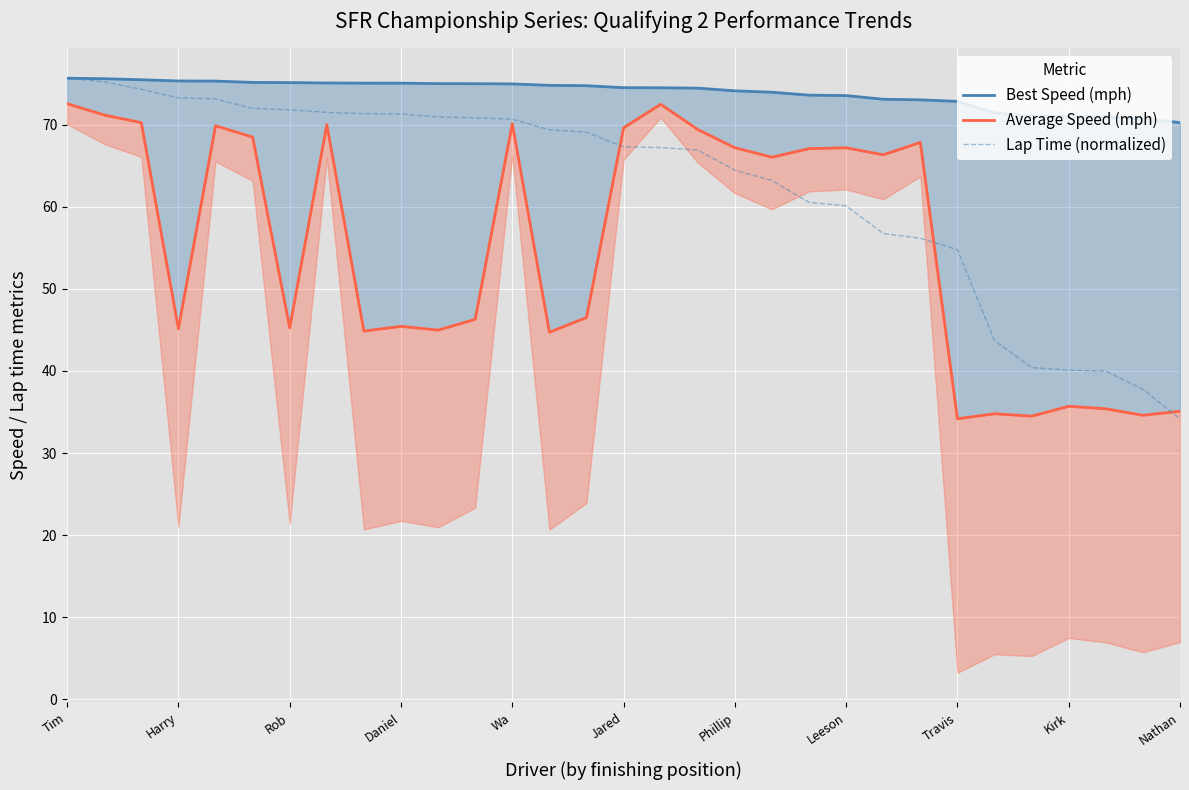

What are all the series names shown in the legend?

Best Speed (mph), Average Speed (mph), Lap Time (normalized)